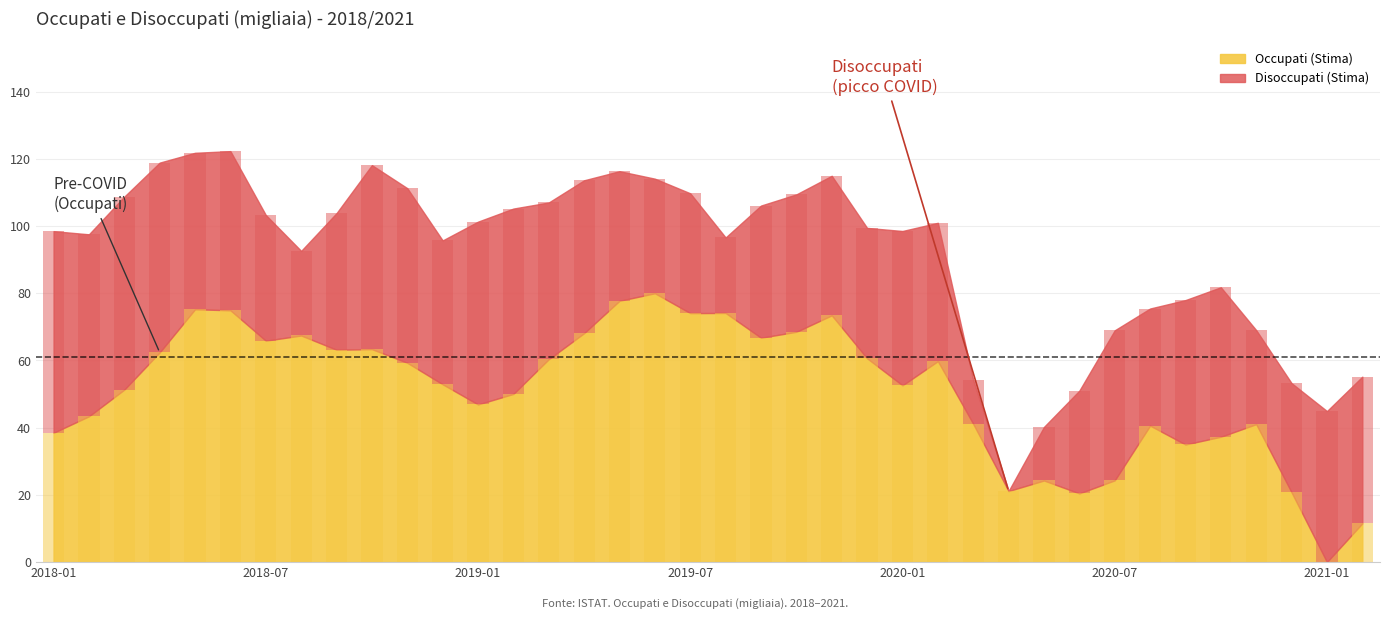

True or false: Disoccupati (Stima) has a value of 13.1 at 2020-03.

True